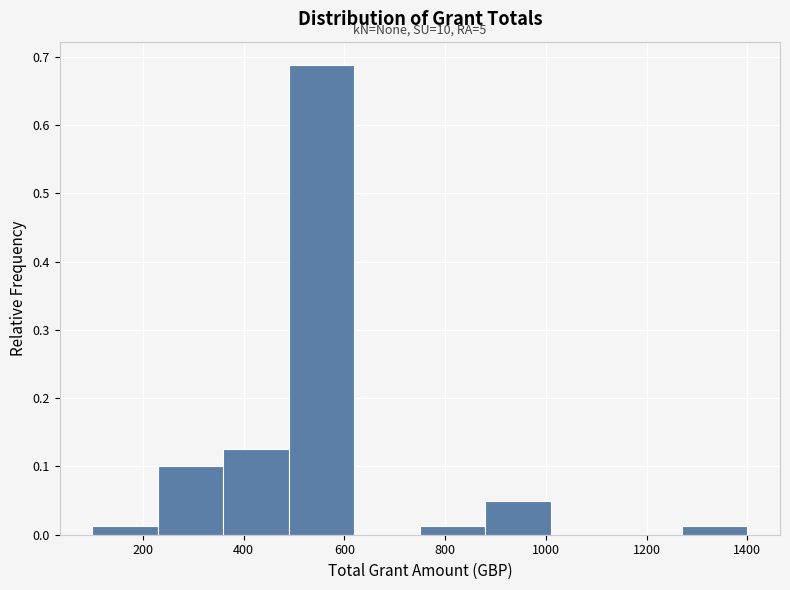

Over which range of the x-axis is the bar tallest?

490 to 620